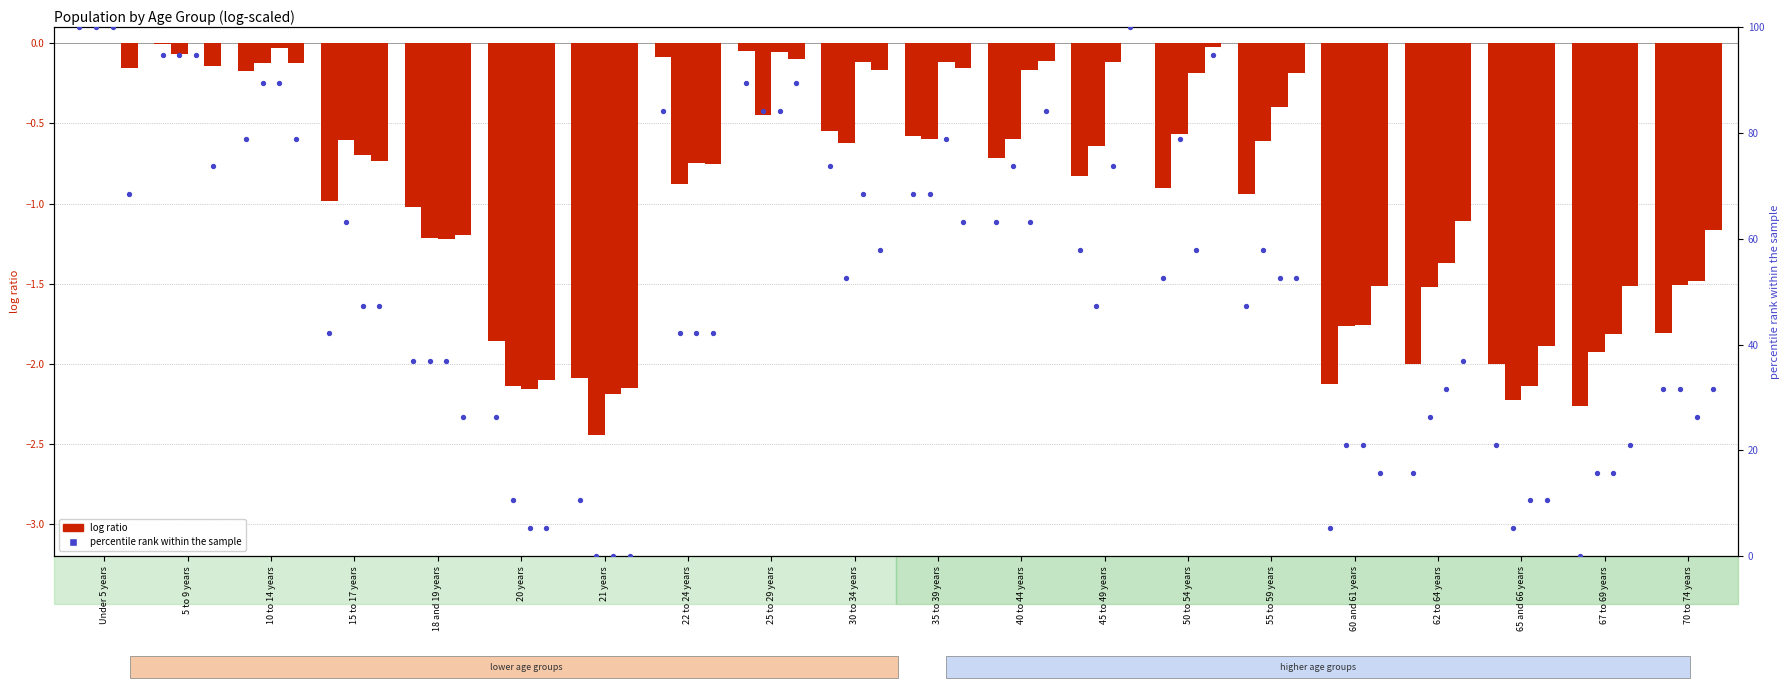

At which category is the sum across all series the highest?

Under 5 years